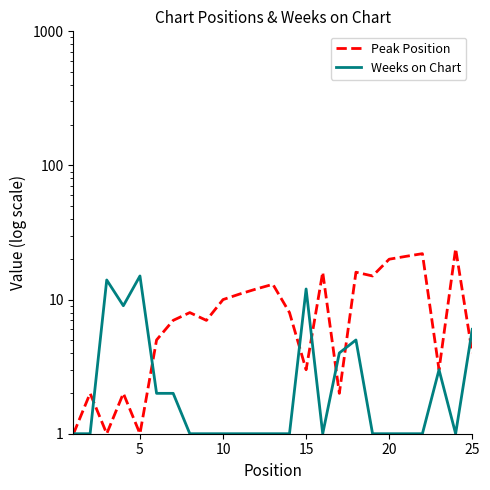

List the series in order of their peak value, highest first.

Peak Position, Weeks on Chart